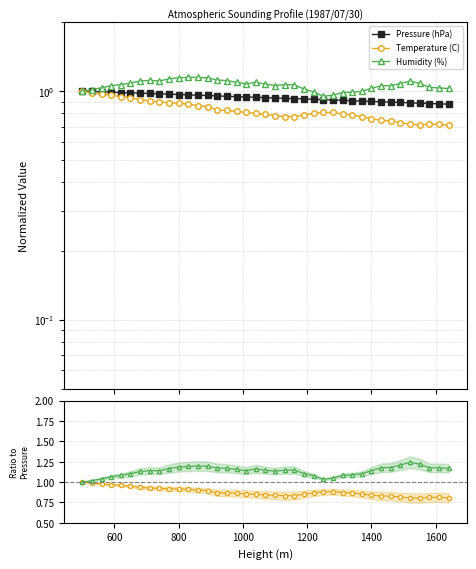

True or false: Humidity (%) and Pressure (hPa) cross at least once.

False